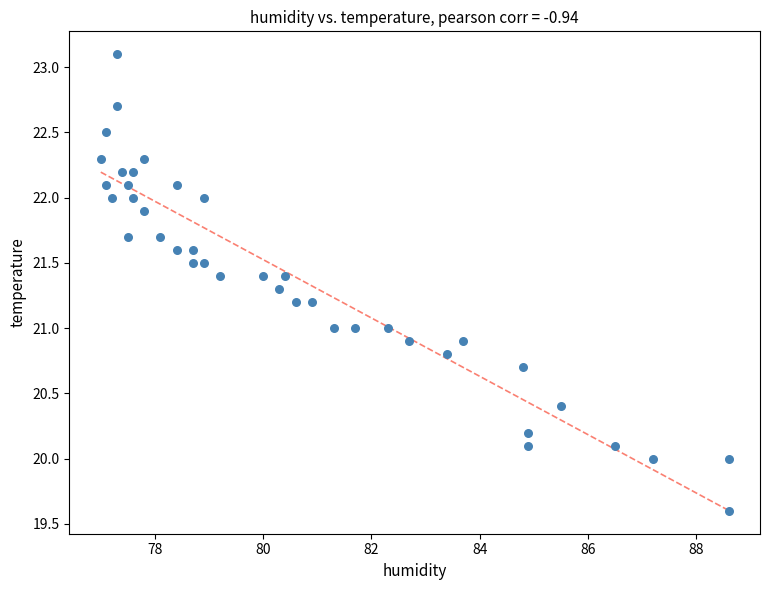

What is the range of Y values (max minus min)?

3.5